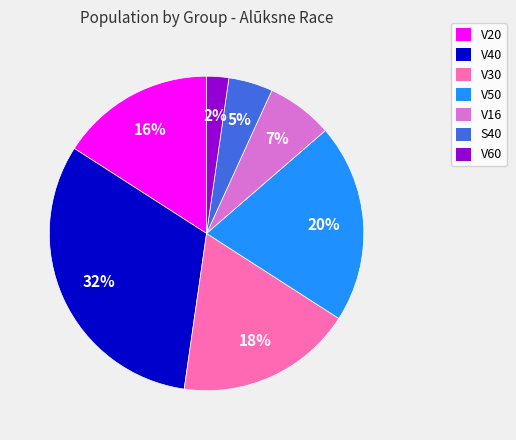

Between V50 and V16, which is larger?

V50